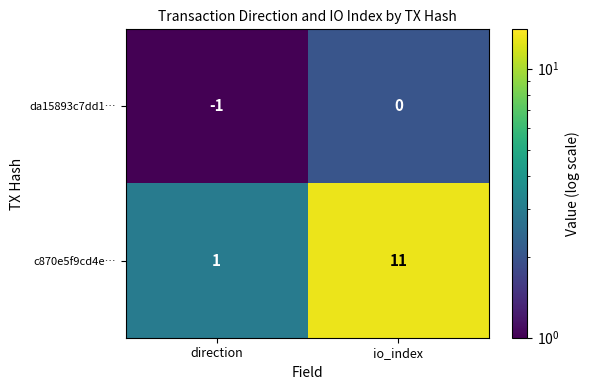

Reading right to left, extract all data points from this chart.

da15893c7dd1…: 0	-1
c870e5f9cd4e…: 11	1